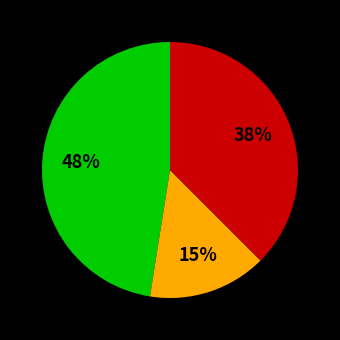

To the nearest percent, what is the average slice percentage?

33%